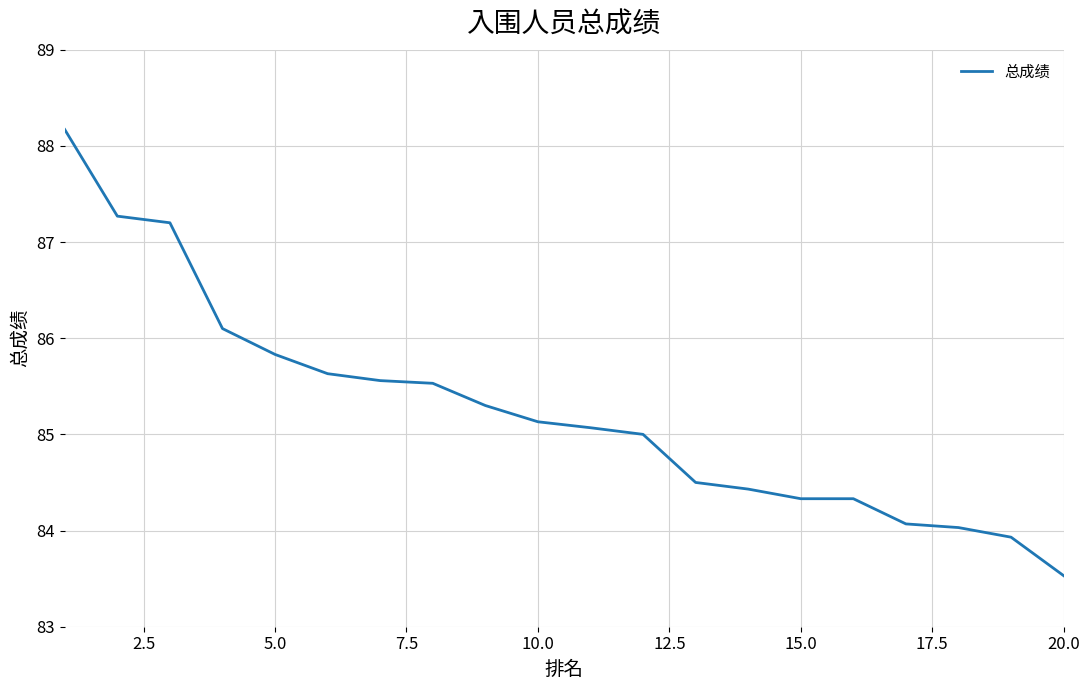

What is the smallest value displayed?

83.5